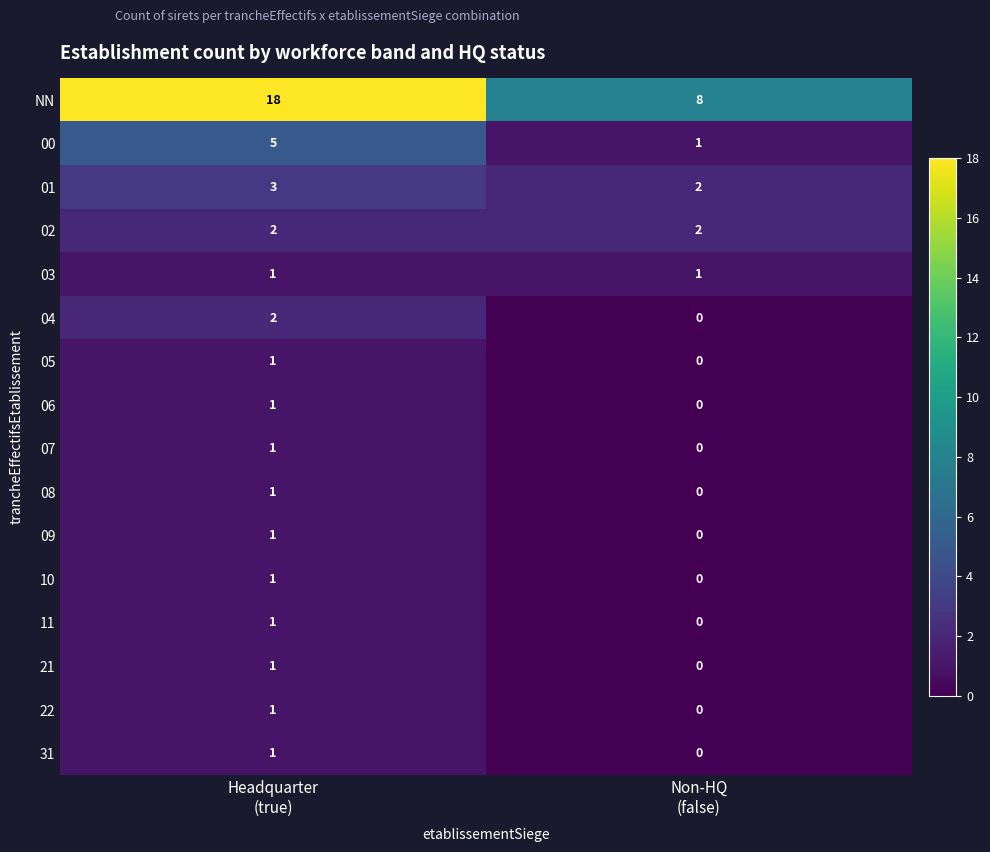

What is the difference between the maximum and minimum values in the NN series?

10